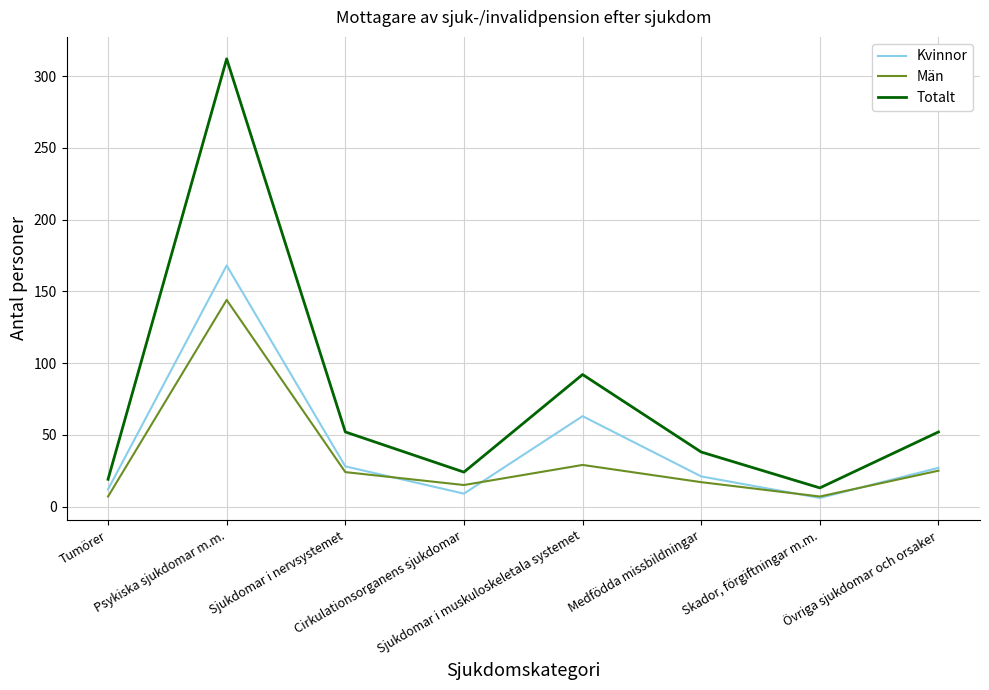

How many lines are shown in the chart?

3